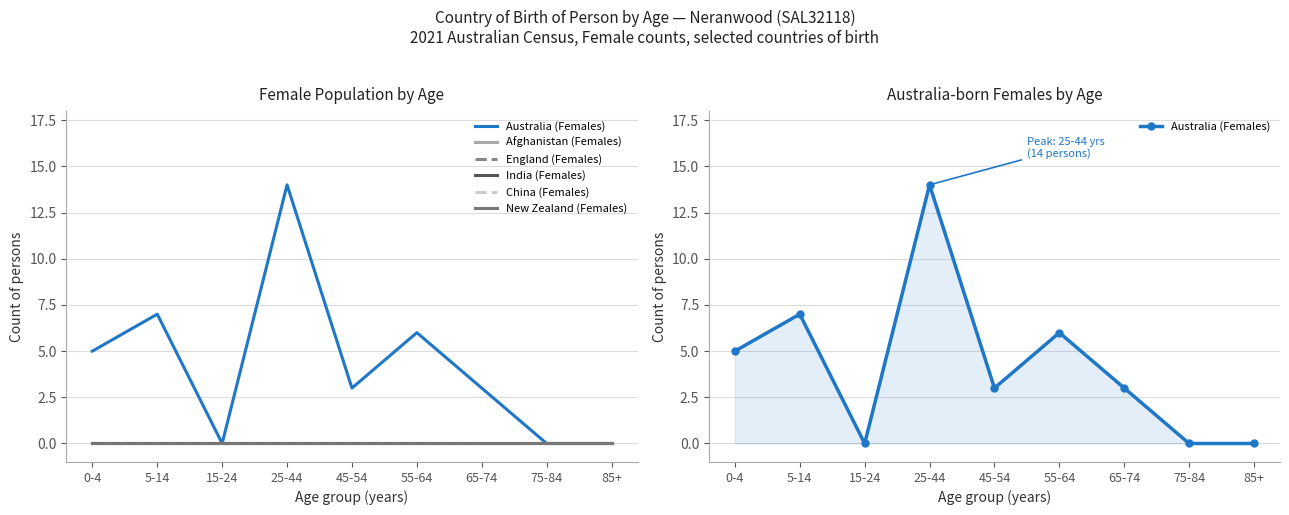

How many lines are shown in the chart?

6